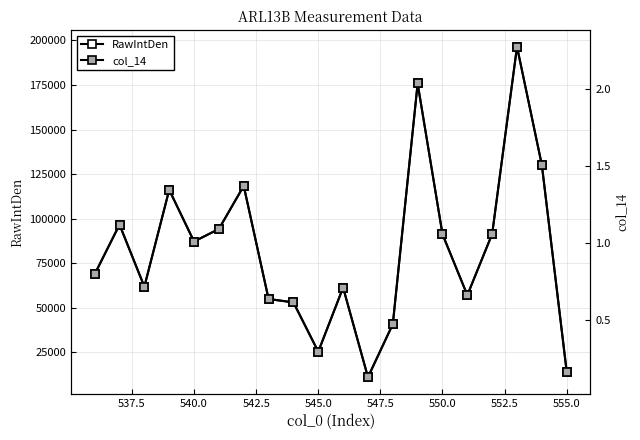

True or false: col_14 and RawIntDen intersect in this chart.

False